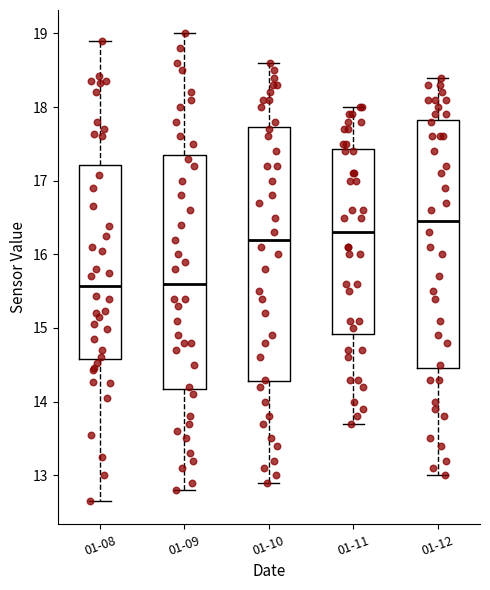

Reading left to right, transcribe this box plot: for each box, give where its median line is, the range the box spans, and where its two whiskers end, as read against the y-axis. The values are not printed on the chart, so give them approximately, as read against the axis.

01-08: median 15.6, box 14.6 to 17.2, whiskers 12.7 to 18.9
01-09: median 15.6, box 14.2 to 17.4, whiskers 12.8 to 19.0
01-10: median 16.2, box 14.3 to 17.7, whiskers 12.9 to 18.6
01-11: median 16.3, box 14.9 to 17.4, whiskers 13.7 to 18.0
01-12: median 16.5, box 14.5 to 17.8, whiskers 13.0 to 18.4